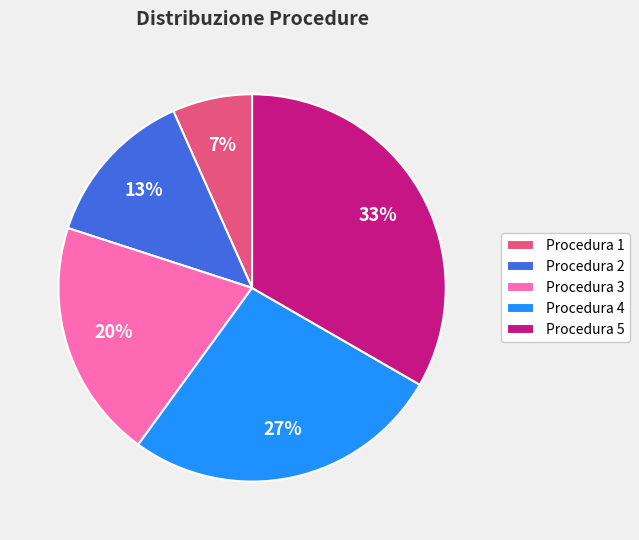

True or false: Procedura 1 accounts for 7% of the total.

True